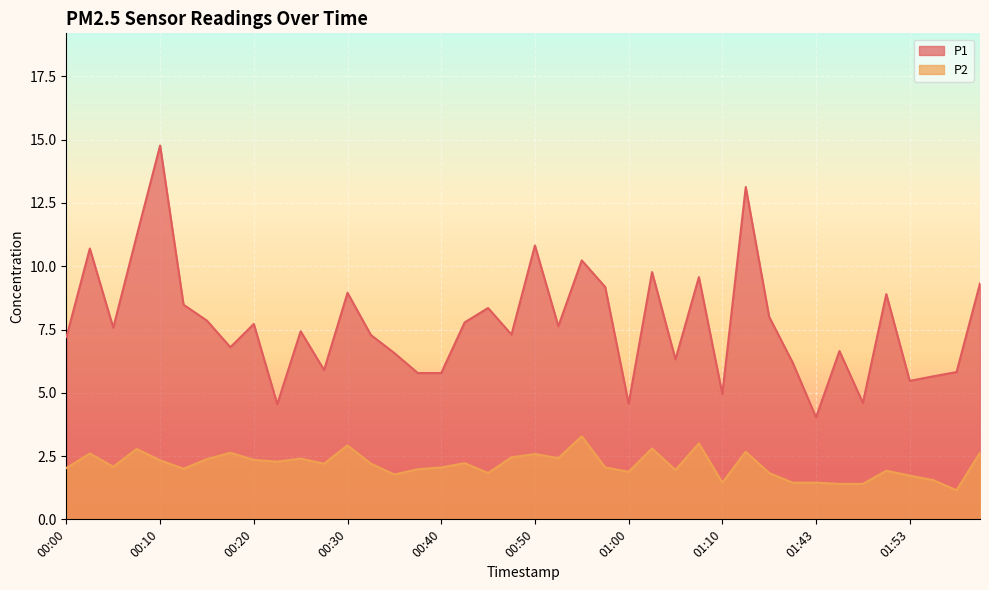

Rank the categories by P2 value from lowest to highest.

01:58, 01:45, 01:48, 01:10, 01:39, 01:43, 01:55, 01:53, 00:35, 00:45, 01:37, 01:00, 01:50, 01:05, 00:37, 00:13, 00:00, 00:40, 00:57, 00:05, 00:27, 00:32, 00:42, 00:22, 00:10, 00:20, 00:15, 00:25, 00:52, 00:47, 00:50, 00:03, 00:18, 02:01, 01:15, 00:08, 01:02, 00:30, 01:07, 00:55